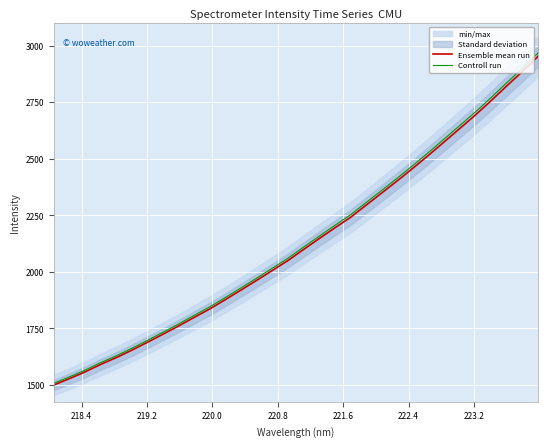

List the series in order of their peak value, highest first.

Controll run, Ensemble mean run